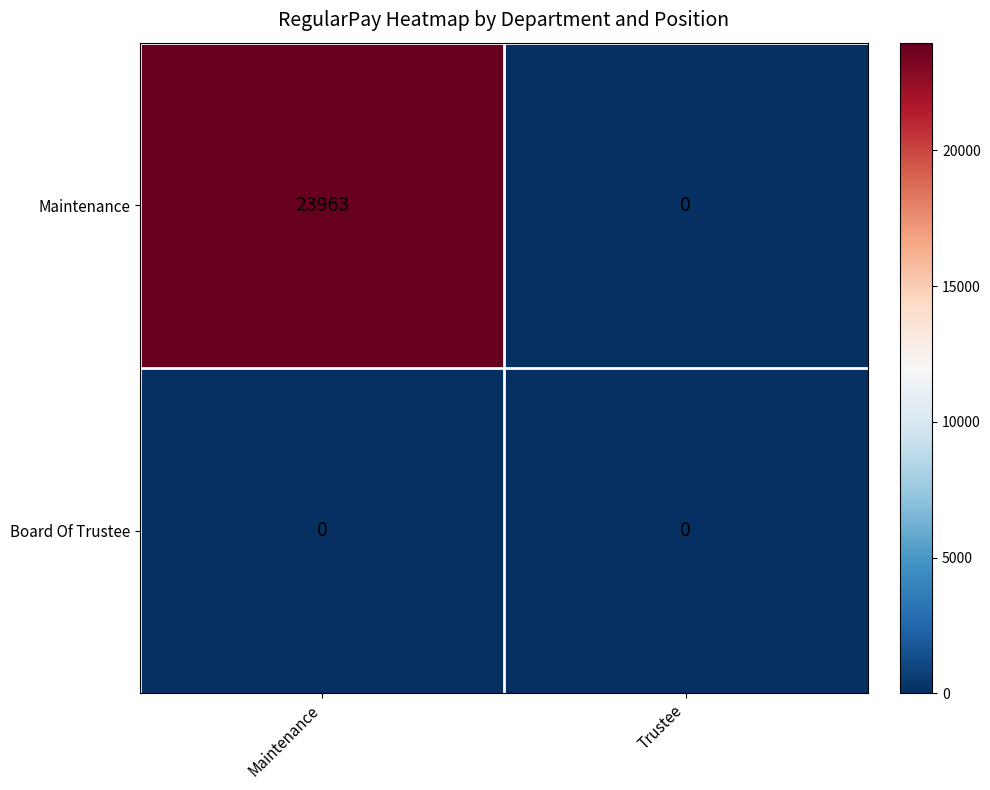

At which category is the sum across all series the highest?

Maintenance